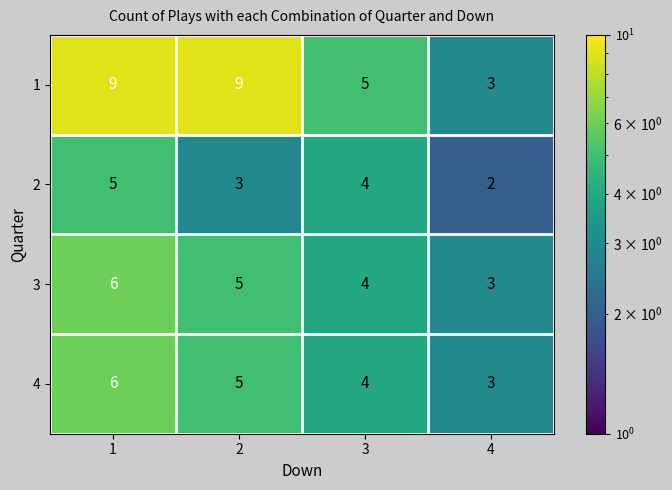

How many 3 values are between 4 and 6?

3